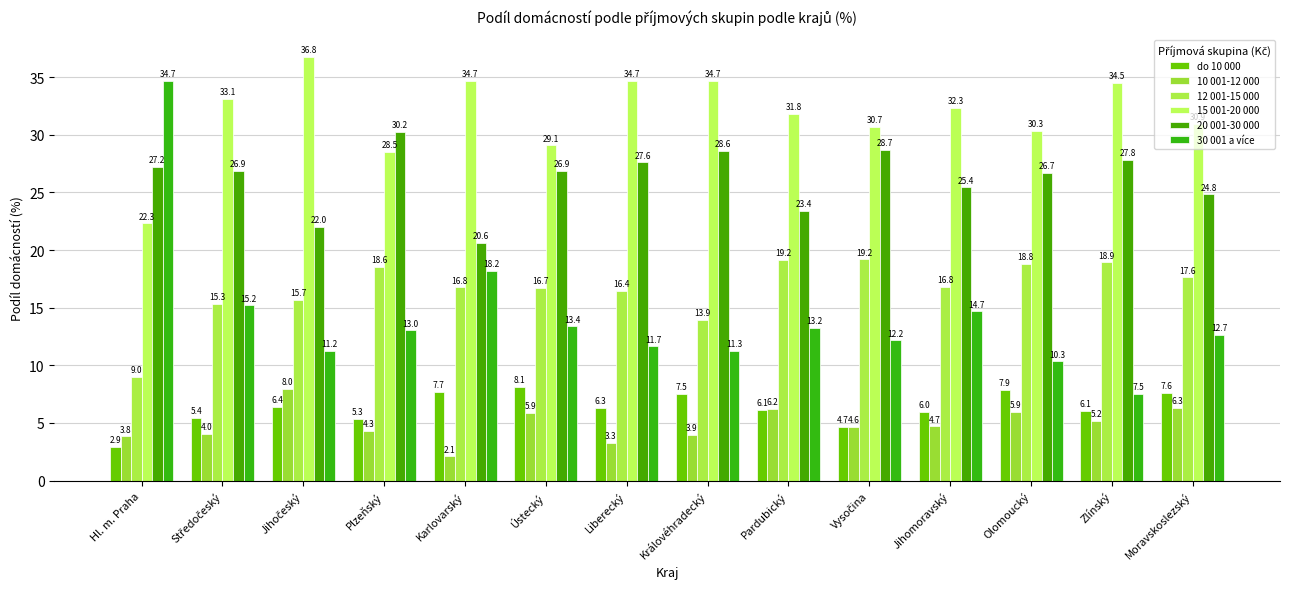

What is the sum of all 12 001-15 000 values?

233.0